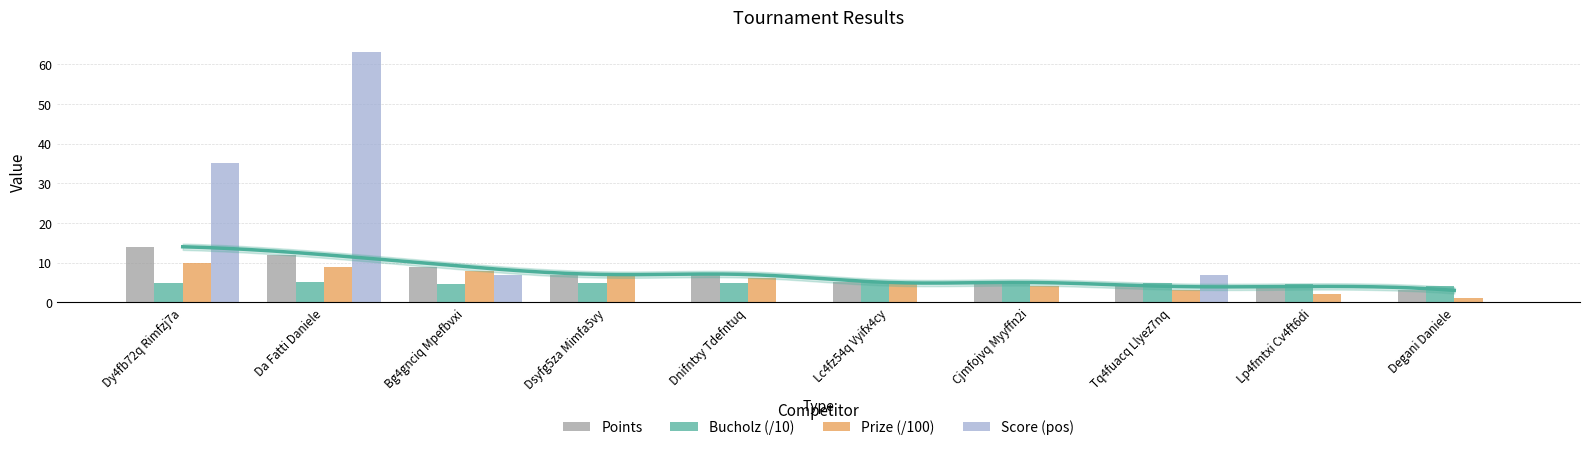

What are all the series names shown in the legend?

Points, Bucholz (/10), Prize (/100), Score (pos)